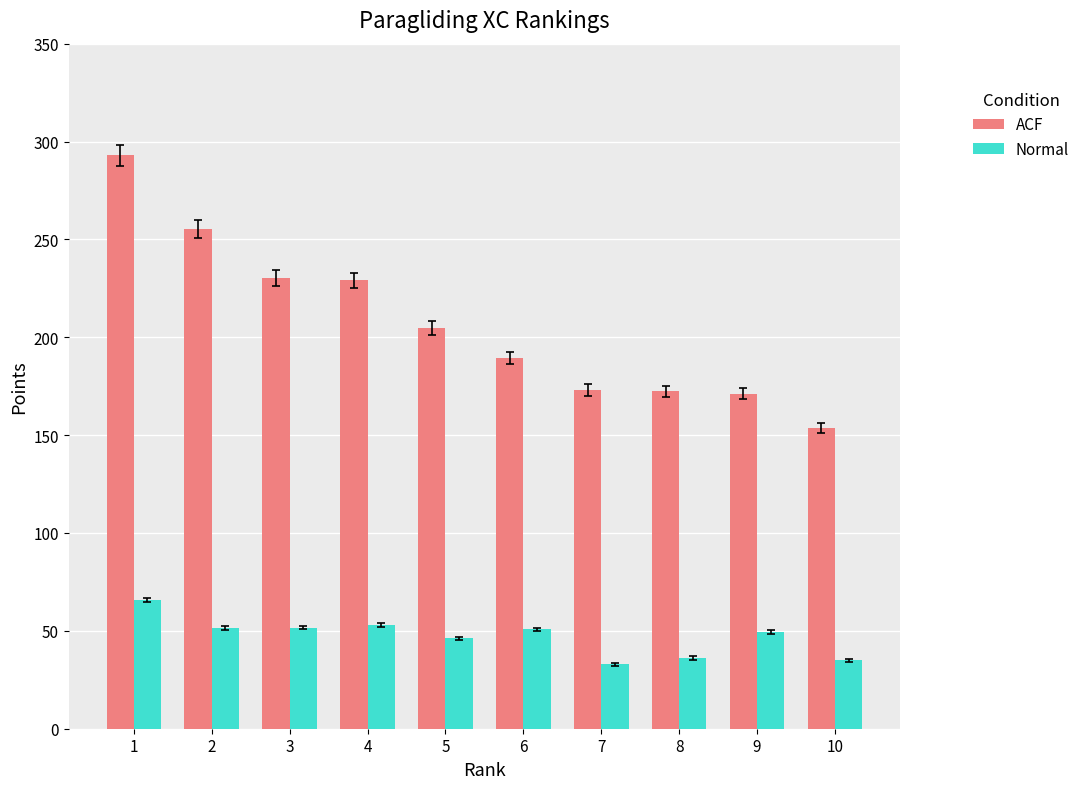

At 8, list the series in order from smallest to largest.

Normal, ACF